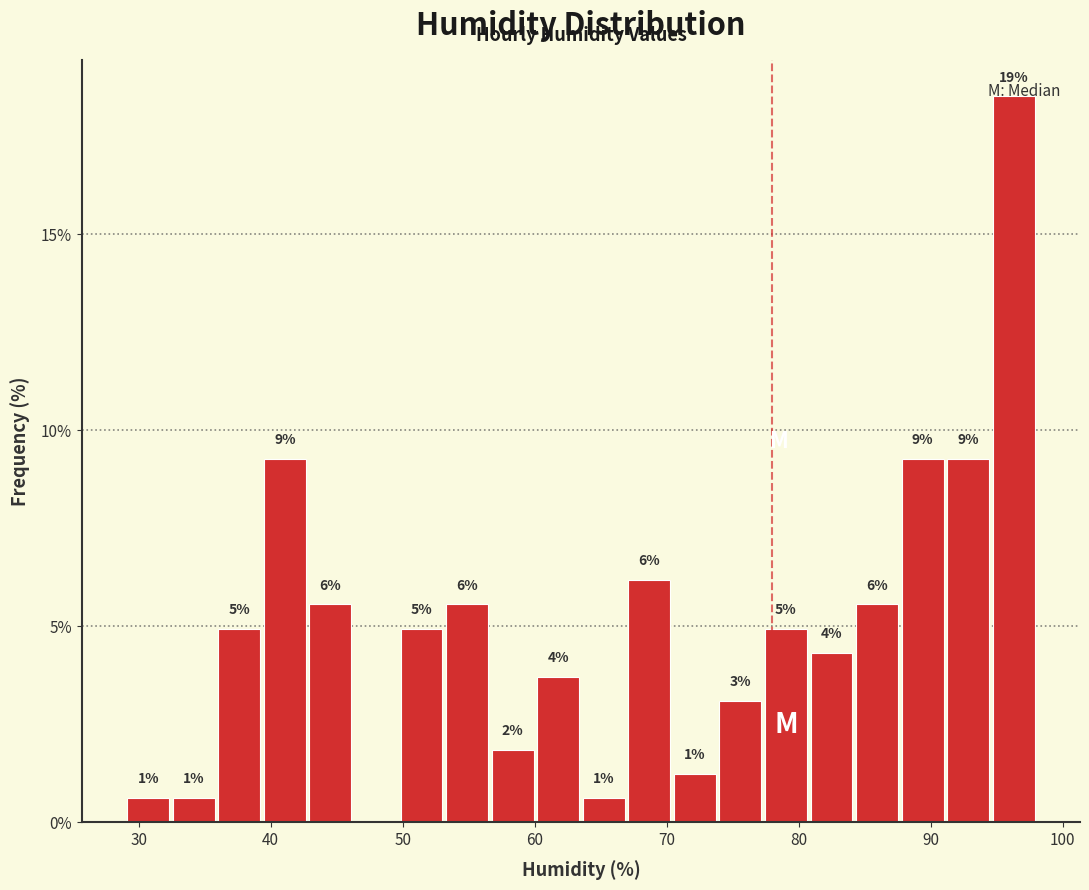

Around what value on the x-axis is the tallest bar? Give the approximate position of its centre, as read against the axis.

96